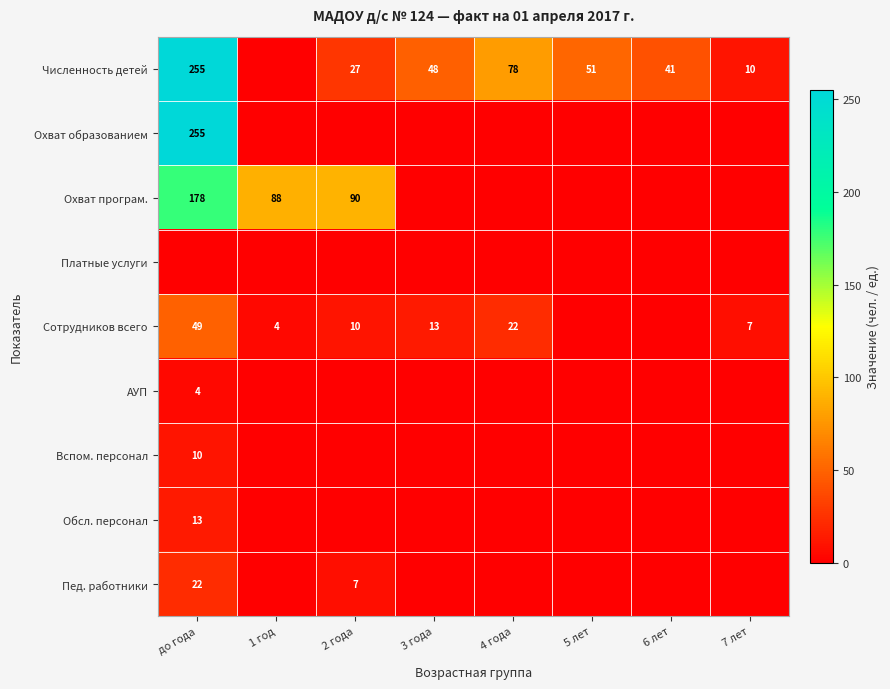

What is the sum of the Численность детей values at 4 года and 6 лет?

119